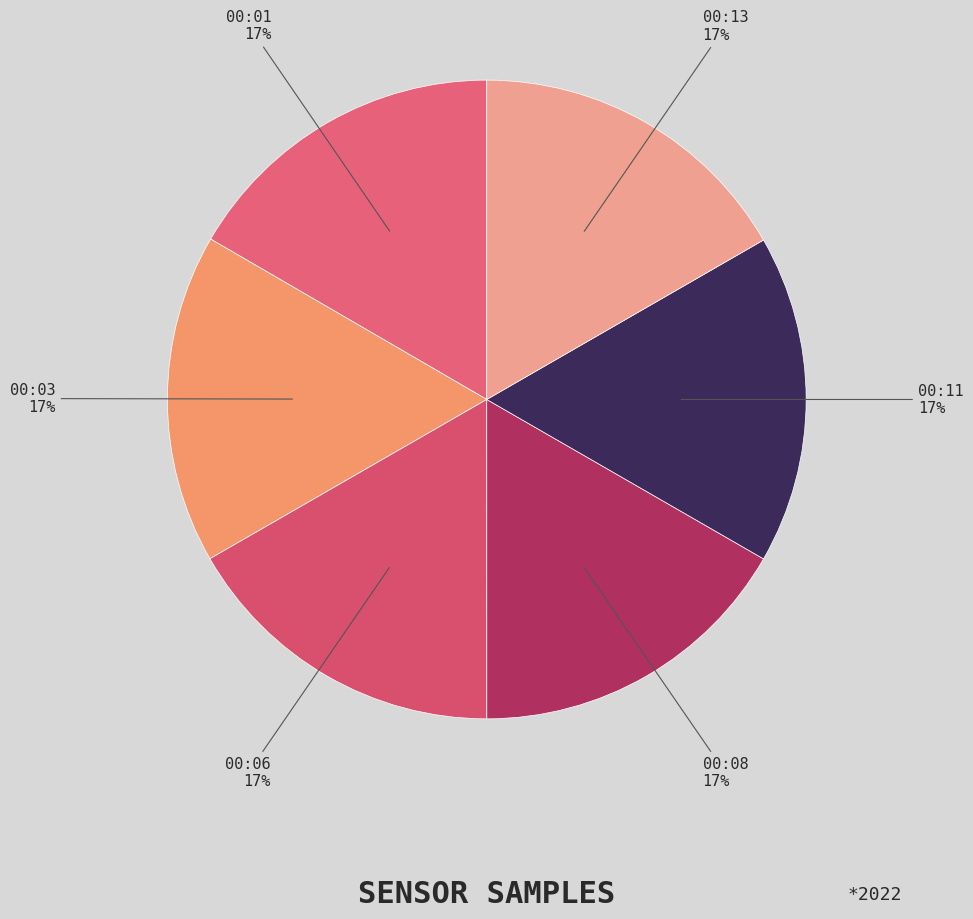

Does 00:03 represent more than half of the total?

No